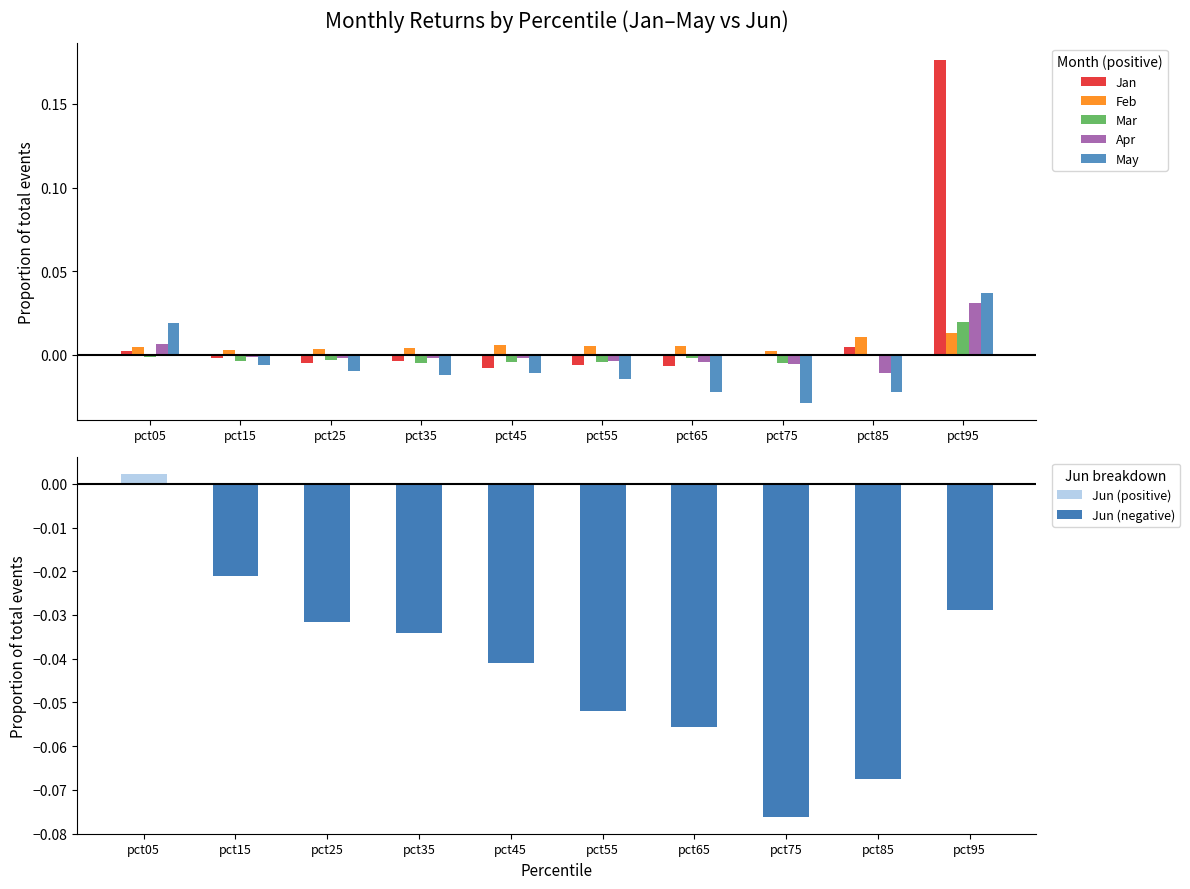

Rank the categories by Feb value from lowest to highest.

pct75, pct15, pct25, pct35, pct05, pct55, pct65, pct45, pct85, pct95